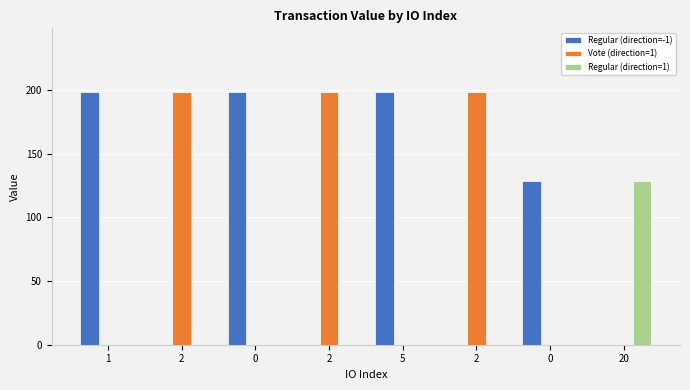

Reading right to left, transcribe all the data shown in this chart.

Regular (direction=-1): 0.0	128.6	0.0	198.9	0.0	198.9	0.0	198.9
Vote (direction=1): 0.0	0.0	198.9	0.0	198.9	0.0	198.9	0.0
Regular (direction=1): 128.6	0.0	0.0	0.0	0.0	0.0	0.0	0.0